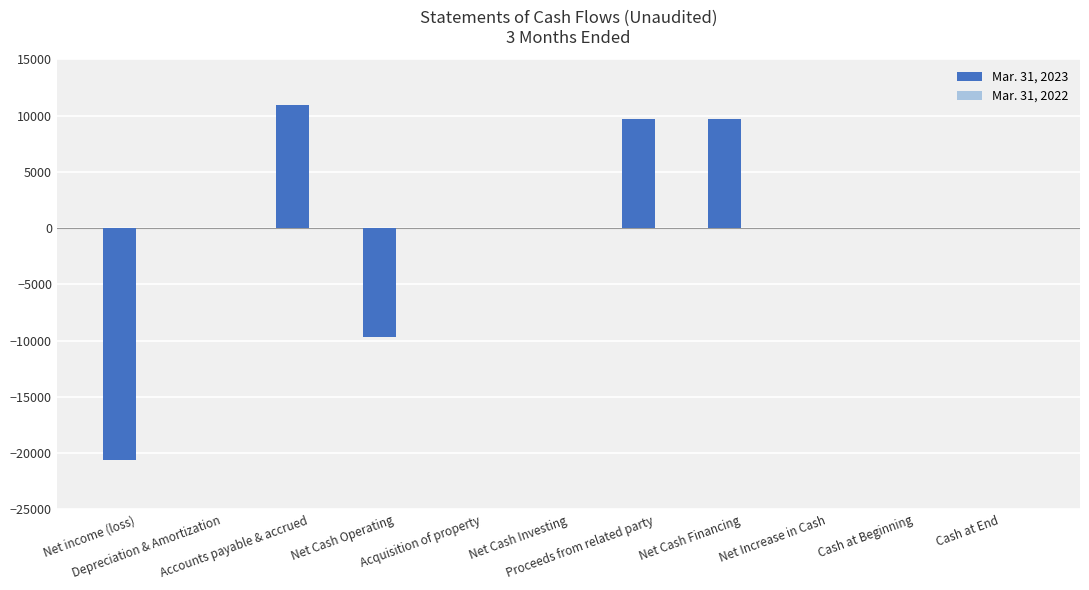

What is the maximum value shown in the chart?

10967